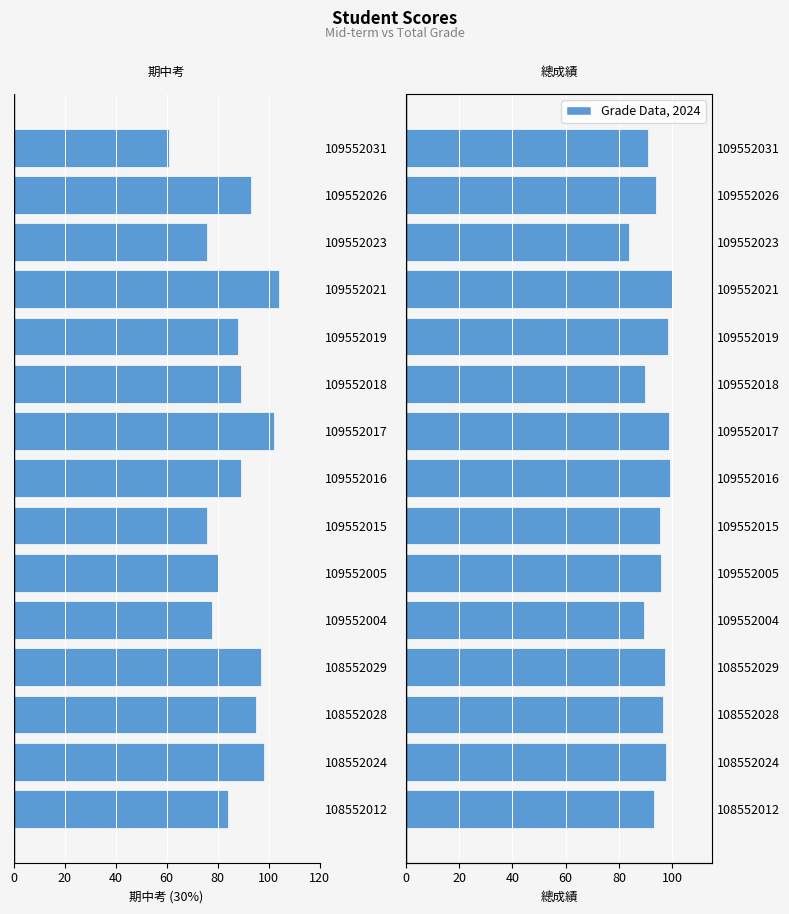

What position from the right is 13?

2